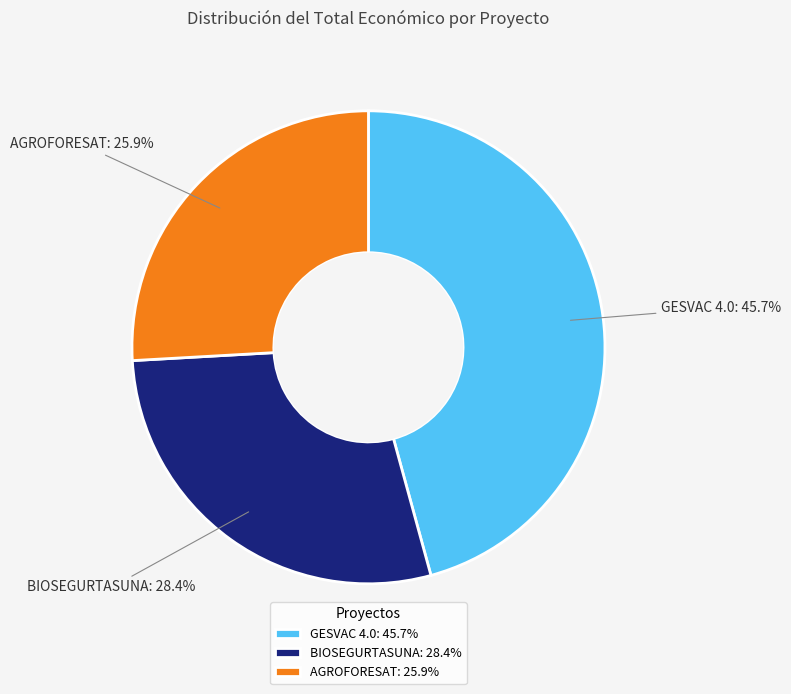

What percentage do BIOSEGURTASUNA and GESVAC 4.0 together represent?

74.1%